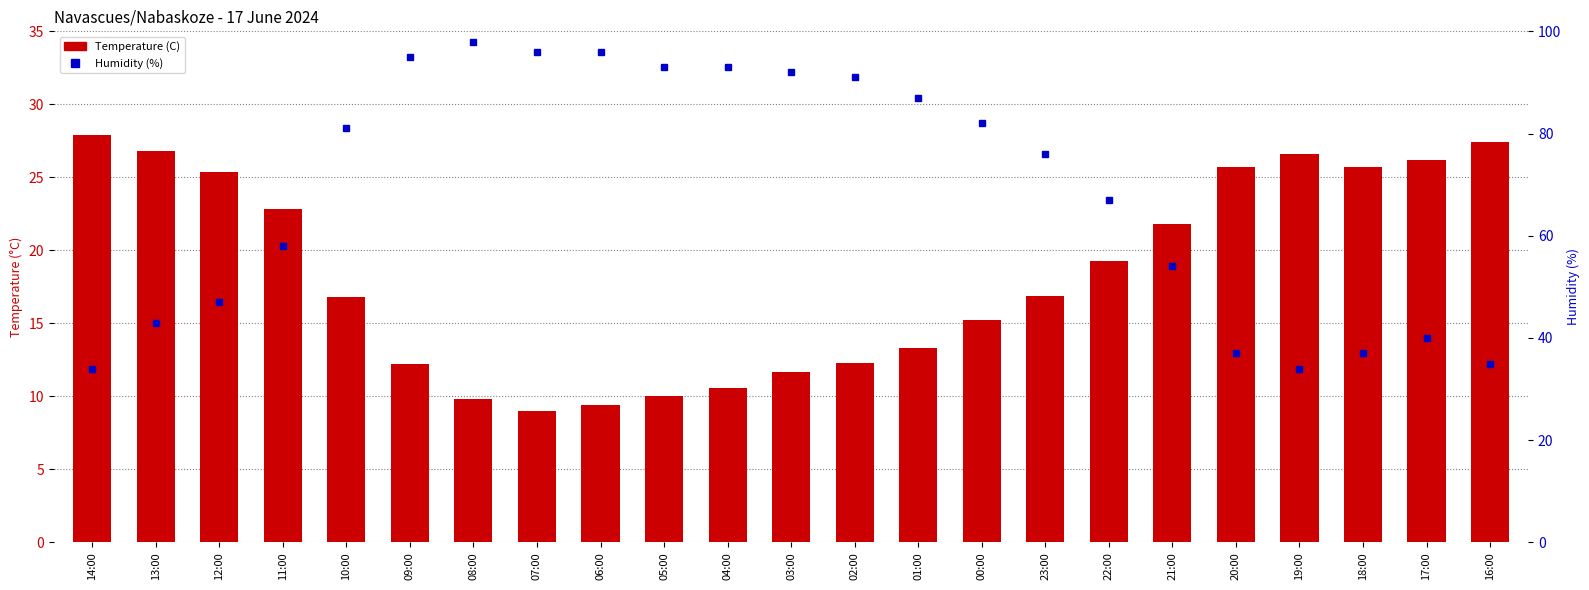

At which label is Humidity (%) closest to 66?

22:00